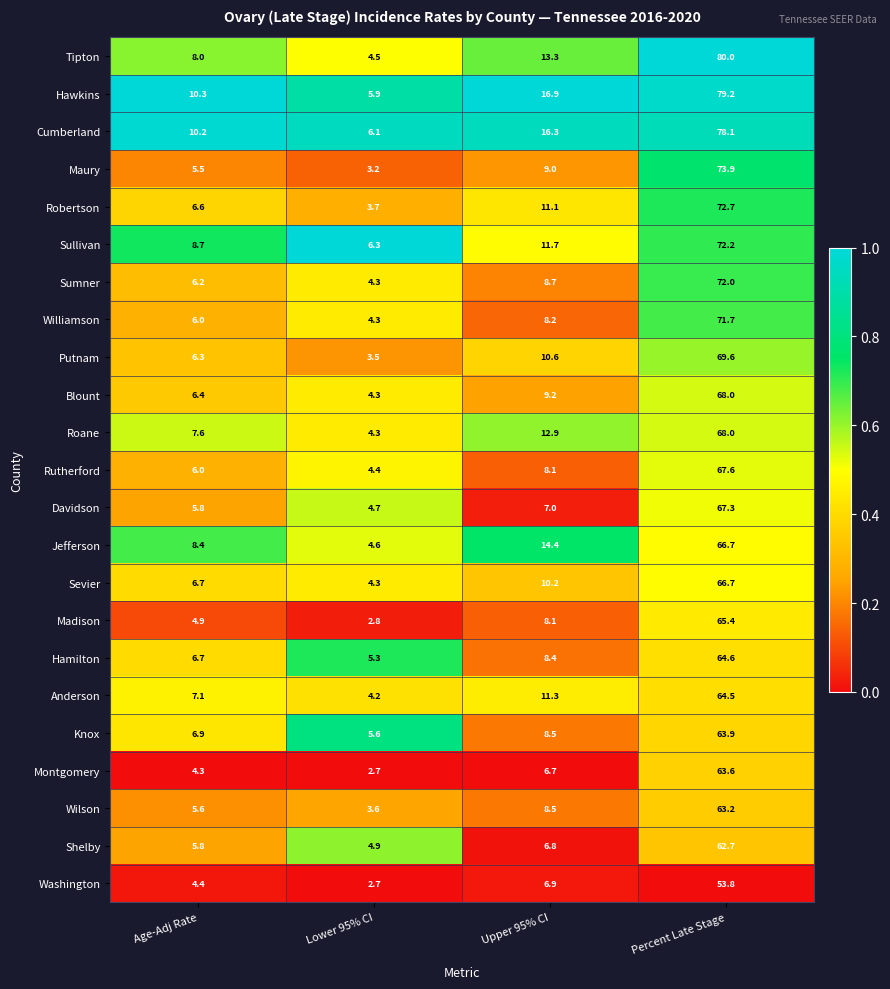

Count the number of data series in this chart.

23